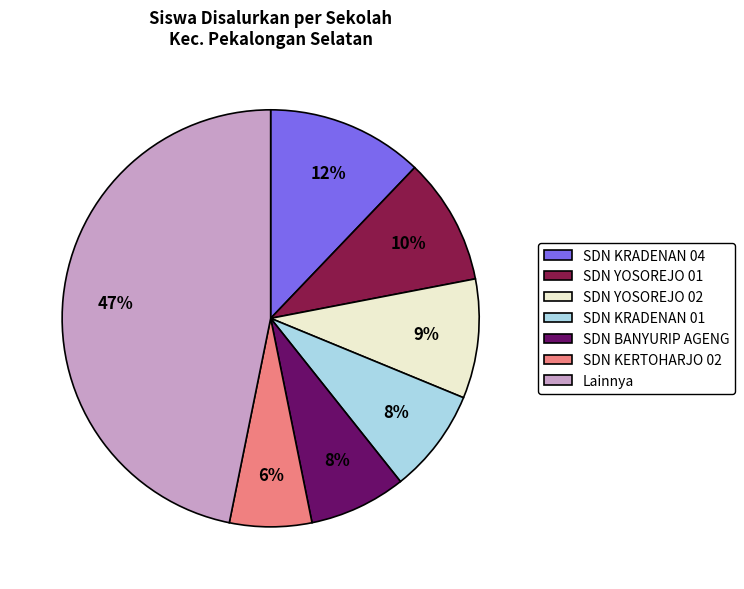

To the nearest percent, what is the combined percentage of SDN KERTOHARJO 02 and SDN KRADENAN 01?

14%